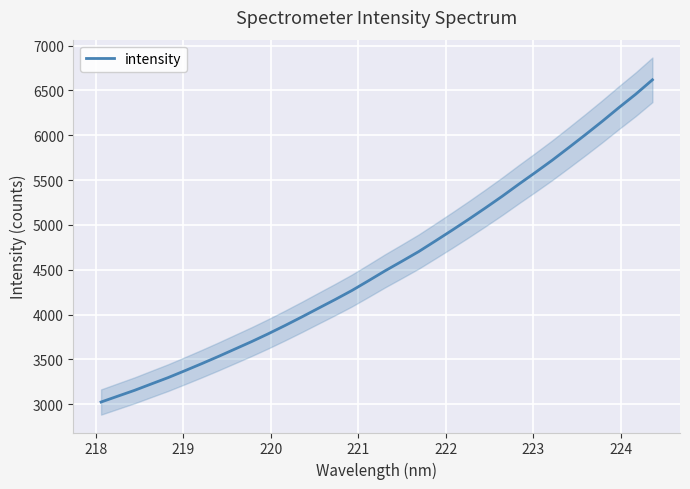

What is the sum of all values?

155311.9